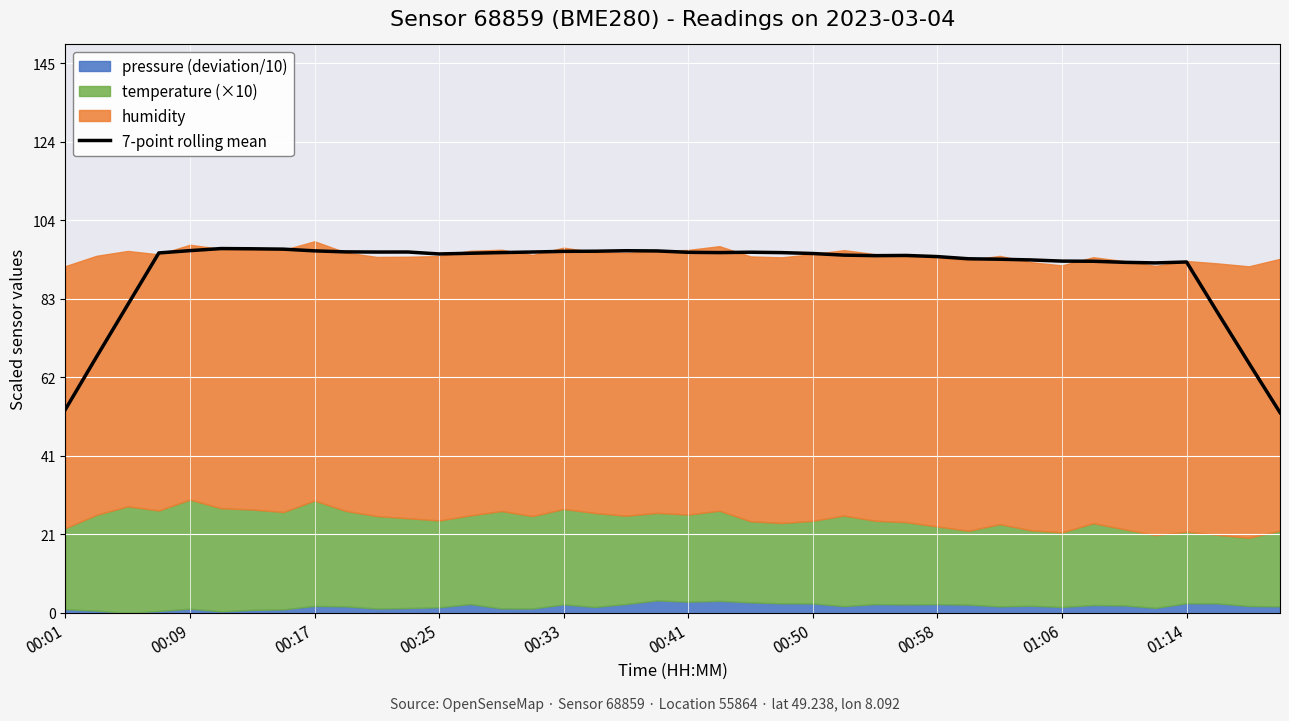

What is the difference between the second highest and minimum values?

43.2